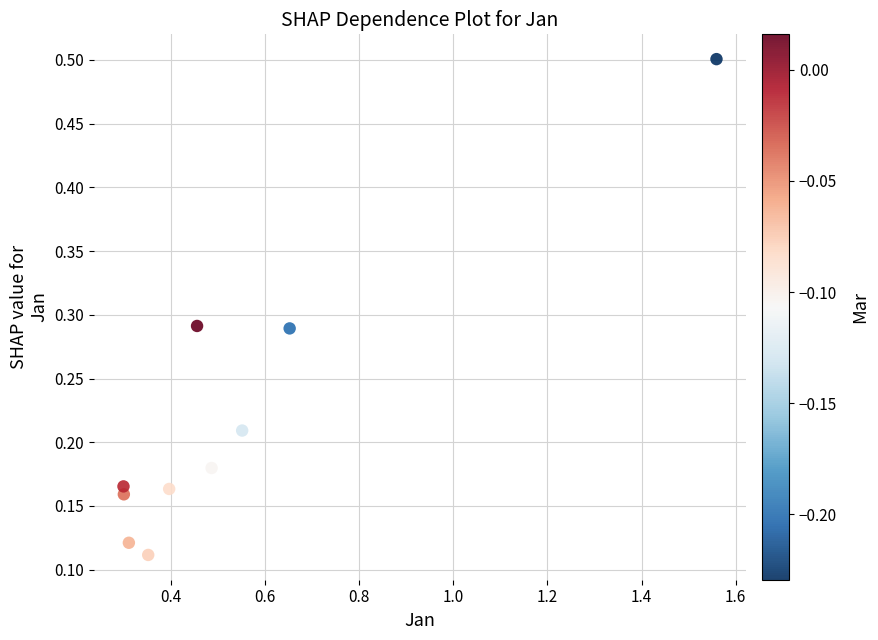

What is the range of X values (max minus min)?

1.3